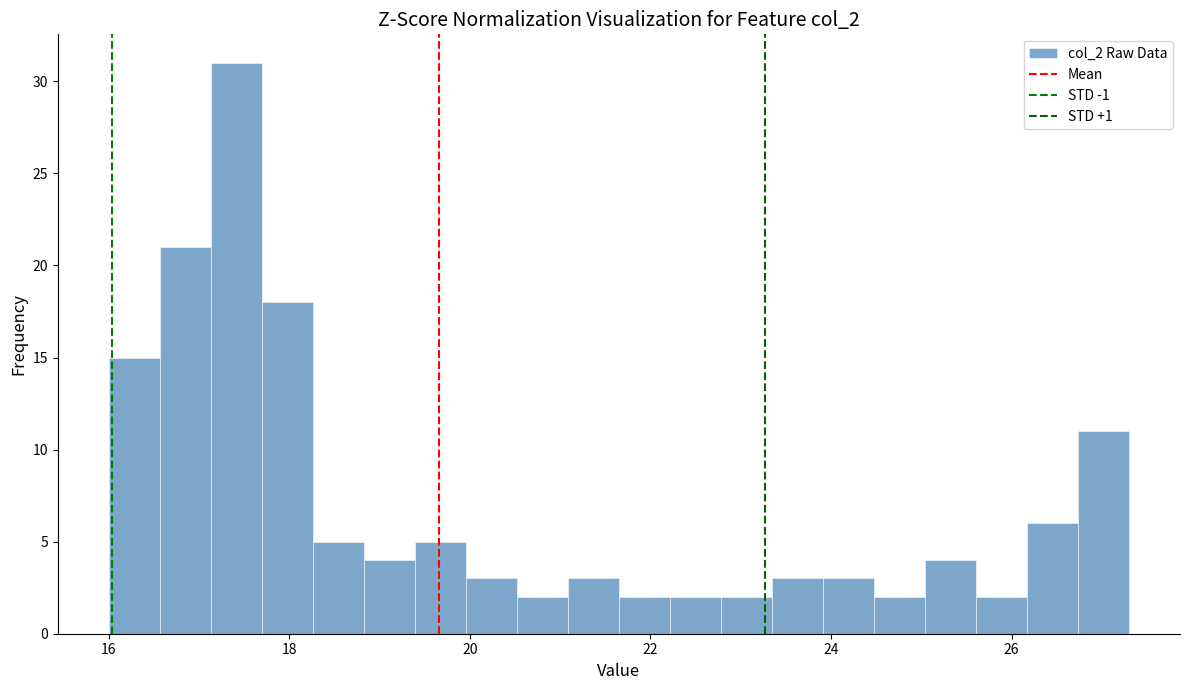

Read against the x-axis, roughly where is the centre of the tallest bar?

17.4